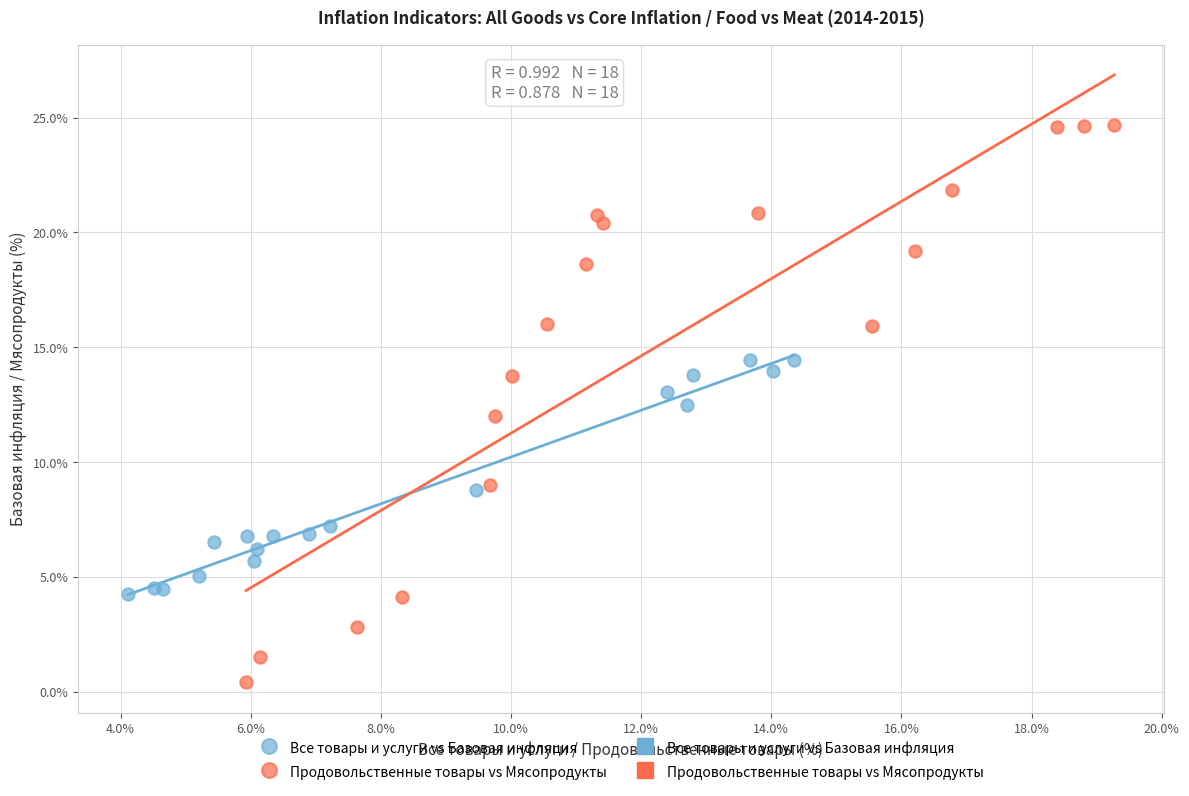

Which series reaches the maximum Y coordinate?

Продовольственные товары vs Мясопродукты